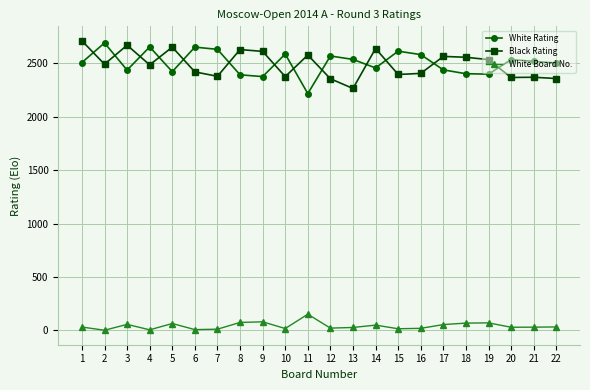

What is the lowest value of the White Rating series?

2216